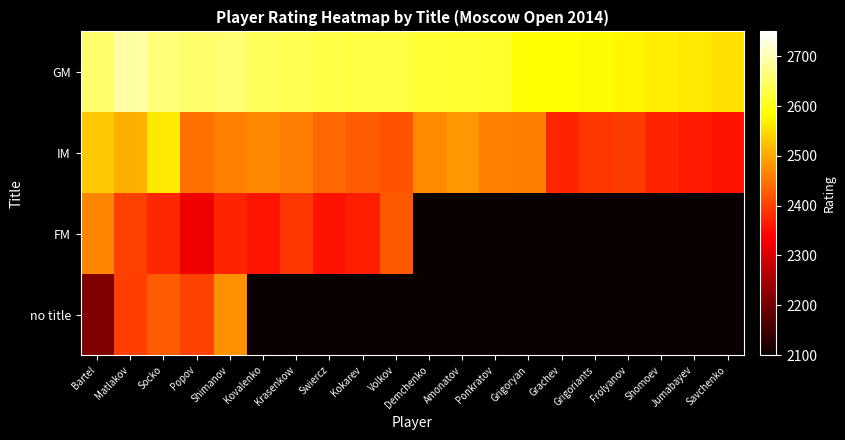

Reading right to left, transcribe all the data shown in this chart.

GM: Savchenko=2556	Jumabayev=2564	Shomoev=2568	Frolyanov=2577	Grigoriants=2581	Grachev=2584	Grigoryan=2586	Ponkratov=2611	Amonatov=2613	Demchenko=2617	Volkov=2627	Kokarev=2628	Swiercz=2630	Krasenkow=2638	Kovalenko=2642	Shimanov=2658	Popov=2653	Socko=2663	Matlakov=2690	Bartel=2651
IM: Savchenko=2355	Jumabayev=2362	Shomoev=2374	Frolyanov=2396	Grigoriants=2390	Grachev=2374	Grigoryan=2460	Ponkratov=2463	Amonatov=2485	Demchenko=2471	Volkov=2419	Kokarev=2426	Swiercz=2438	Krasenkow=2459	Kovalenko=2469	Shimanov=2461	Popov=2446	Socko=2564	Matlakov=2507	Bartel=2534
FM: Savchenko=0	Jumabayev=0	Shomoev=0	Frolyanov=0	Grigoriants=0	Grachev=0	Grigoryan=0	Ponkratov=0	Amonatov=0	Demchenko=0	Volkov=2424	Kokarev=2369	Swiercz=2354	Krasenkow=2390	Kovalenko=2357	Shimanov=2374	Popov=2325	Socko=2375	Matlakov=2402	Bartel=2467
no title: Savchenko=0	Jumabayev=0	Shomoev=0	Frolyanov=0	Grigoriants=0	Grachev=0	Grigoryan=0	Ponkratov=0	Amonatov=0	Demchenko=0	Volkov=0	Kokarev=0	Swiercz=0	Krasenkow=0	Kovalenko=0	Shimanov=2477	Popov=2402	Socko=2426	Matlakov=2398	Bartel=2216